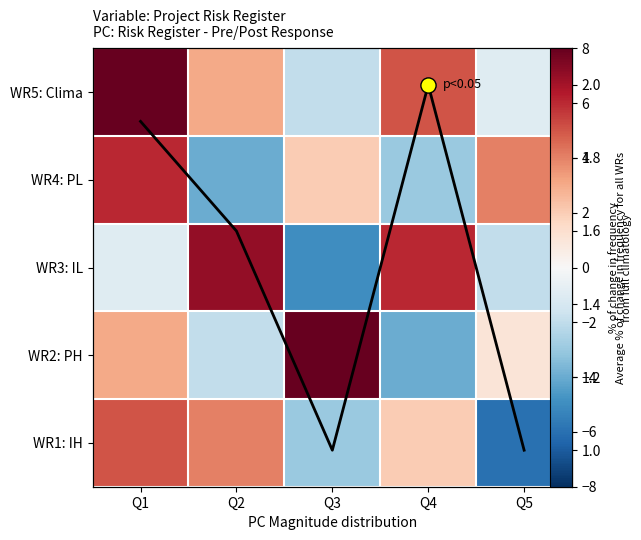

At how many categories does at least one series exceed 2?

5